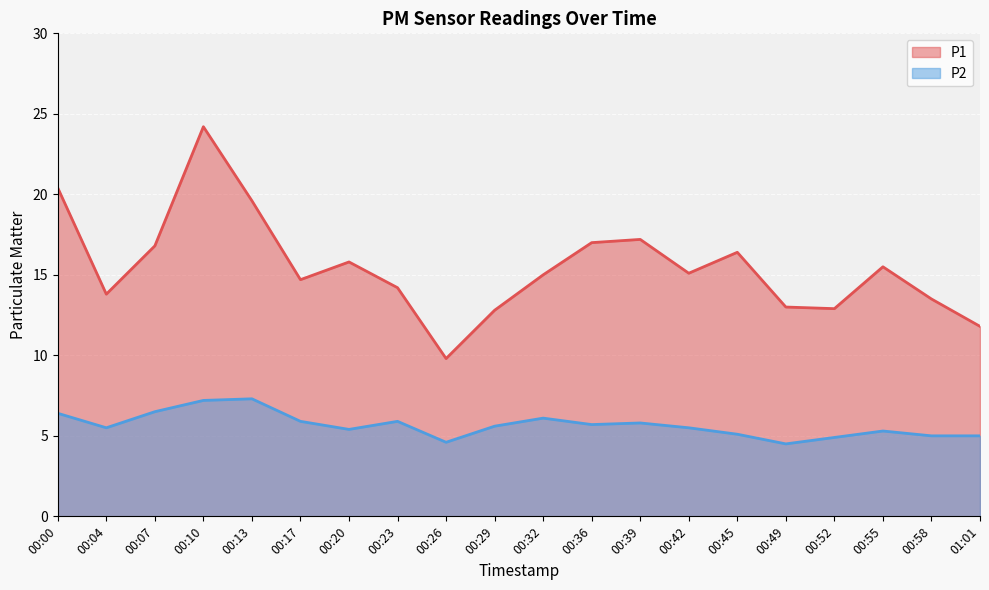

True or false: P1 has a value of 15.1 at 00:42.

True